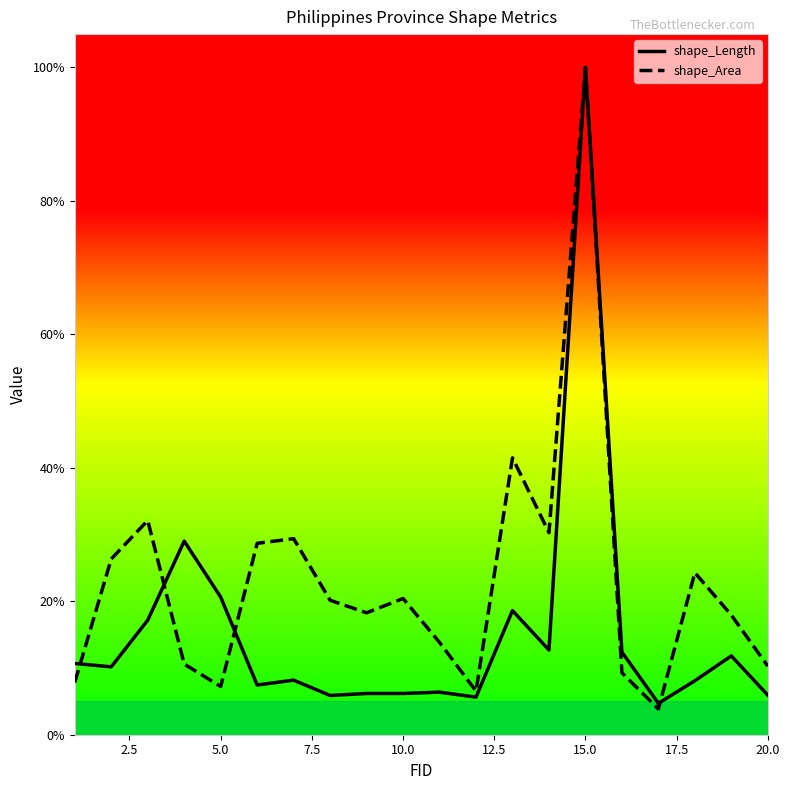

Which series ends up on top after the final intersection of shape_Length and shape_Area?

shape_Area